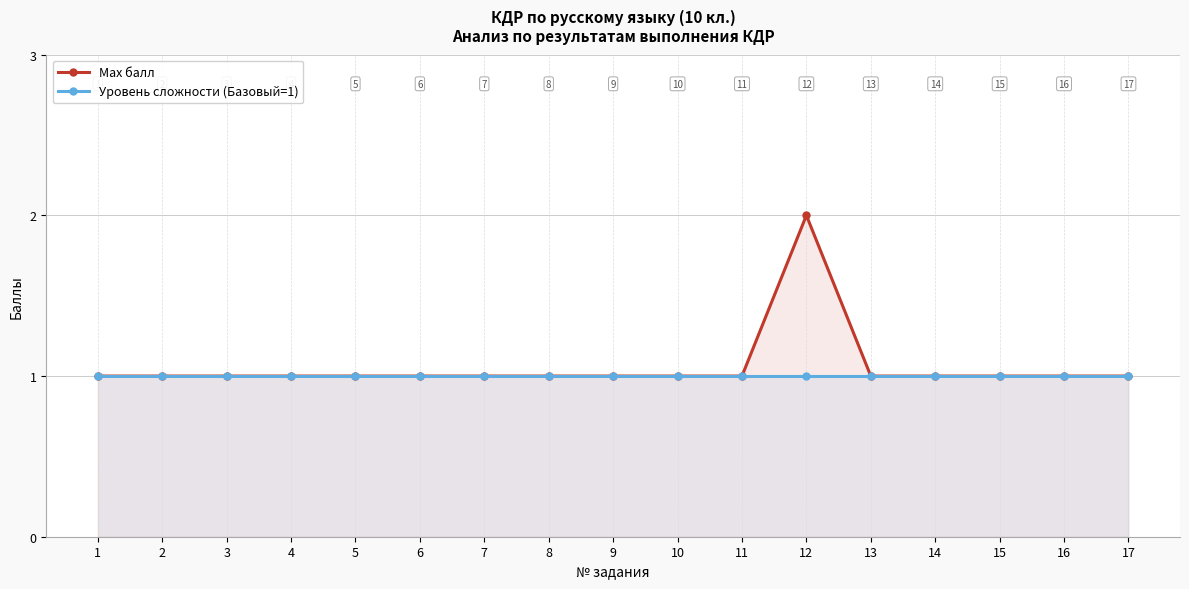

Is the value of Max балл at 9 greater than the value of Уровень сложности (Базовый=1) at 10?

No